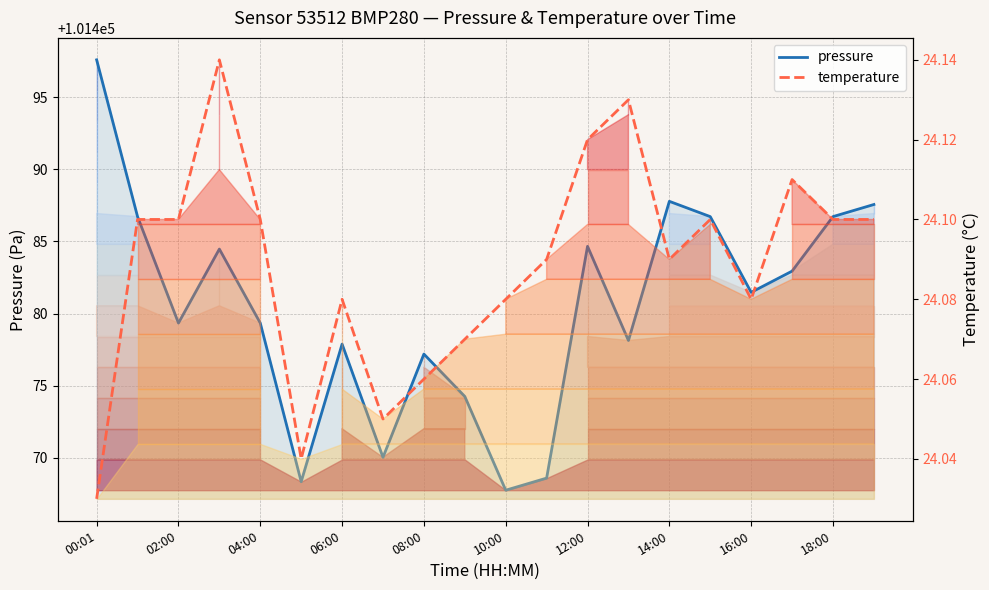

At how many categories does at least one series exceed 59250?

20